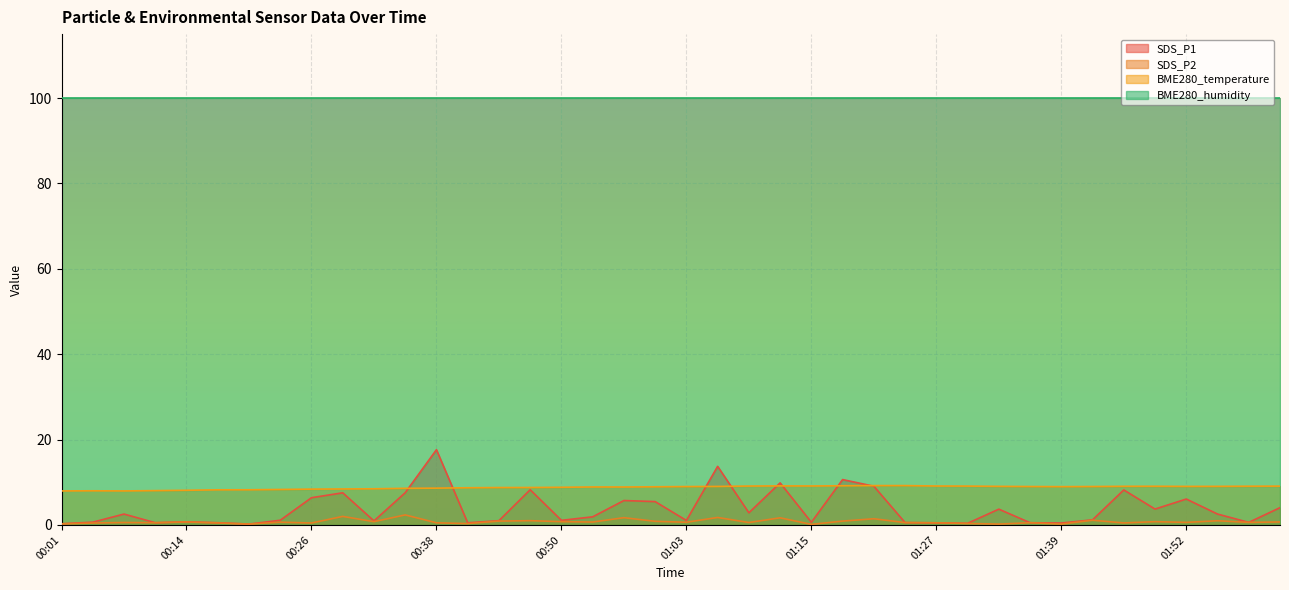

What is the minimum value shown in the chart?

0.1